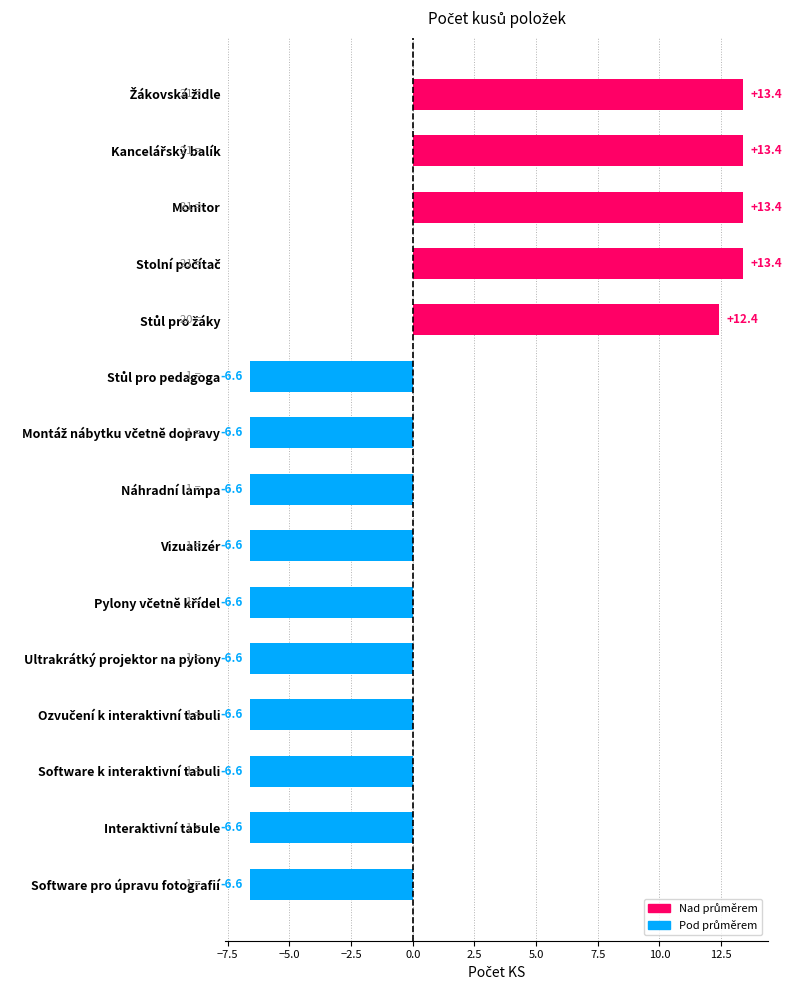

What is the difference between the maximum and minimum values?

20.0